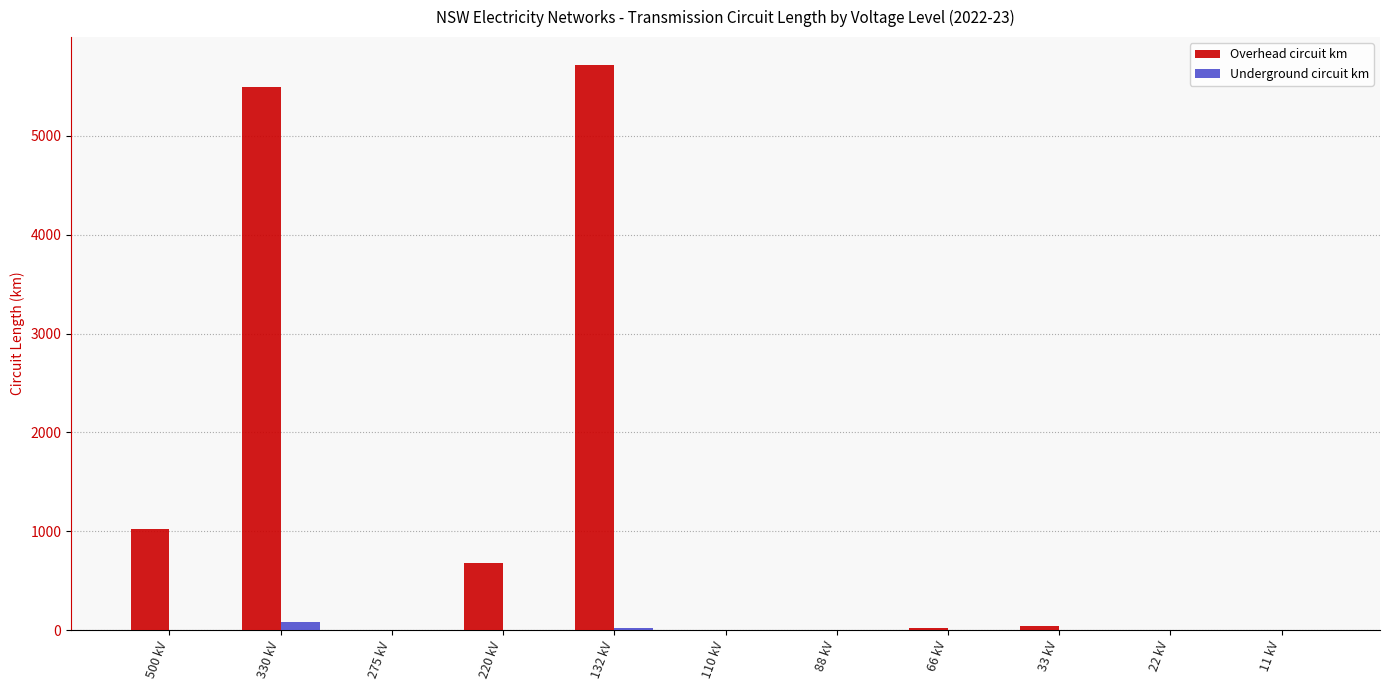

Which series has the largest total across all categories?

Overhead circuit km